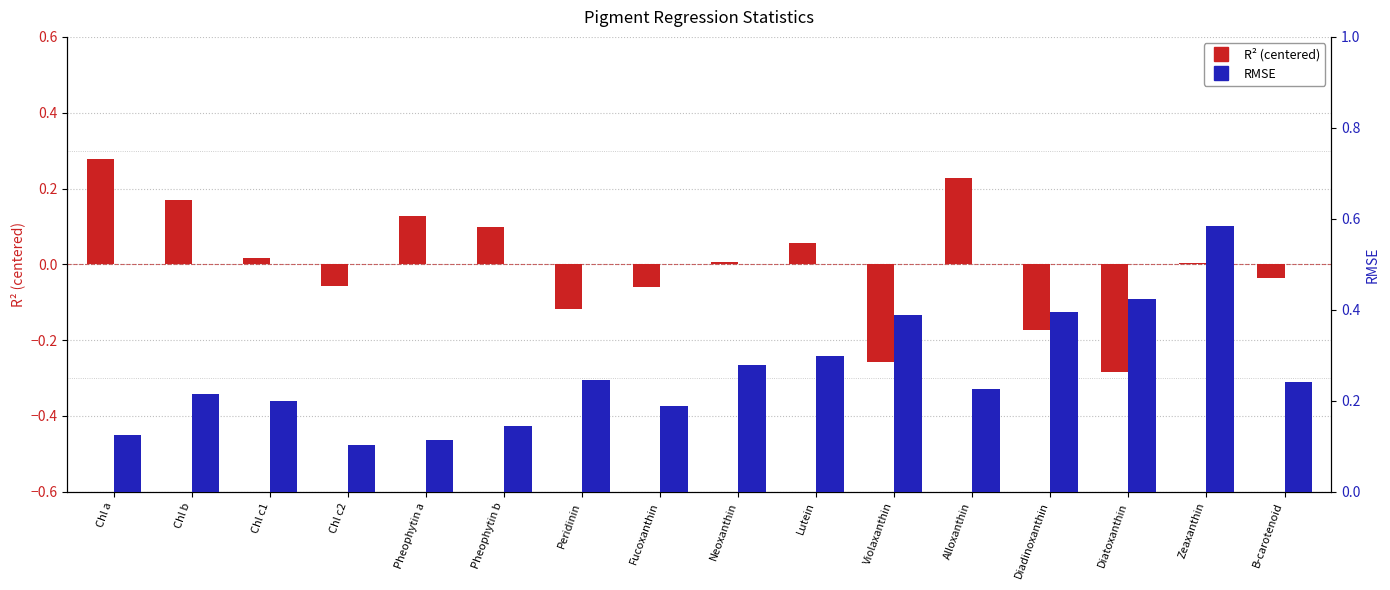

Which series has the widest spread of values?

R2 (centered)